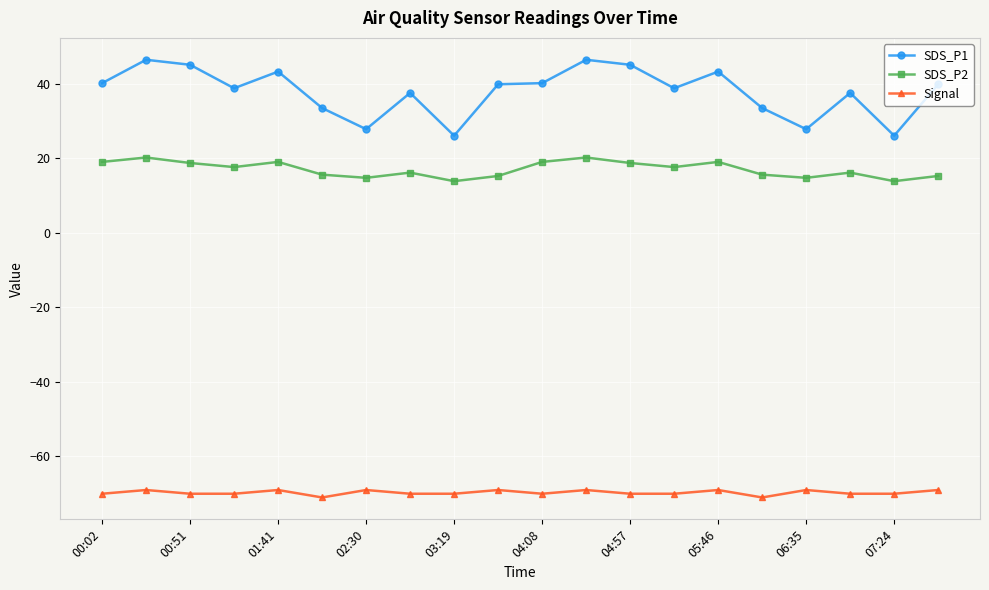

What is the greatest value displayed?

46.4